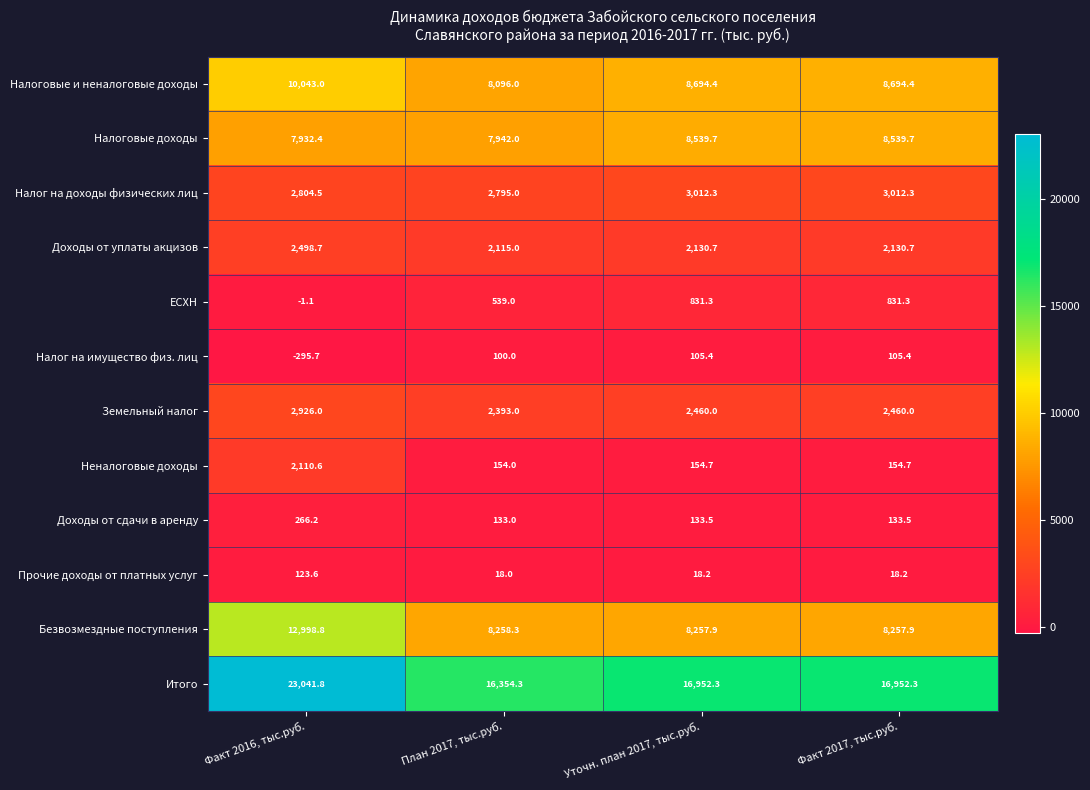

Is it true that Земельный налог equals 2393.0 at План 2017, тыс.руб.?

True